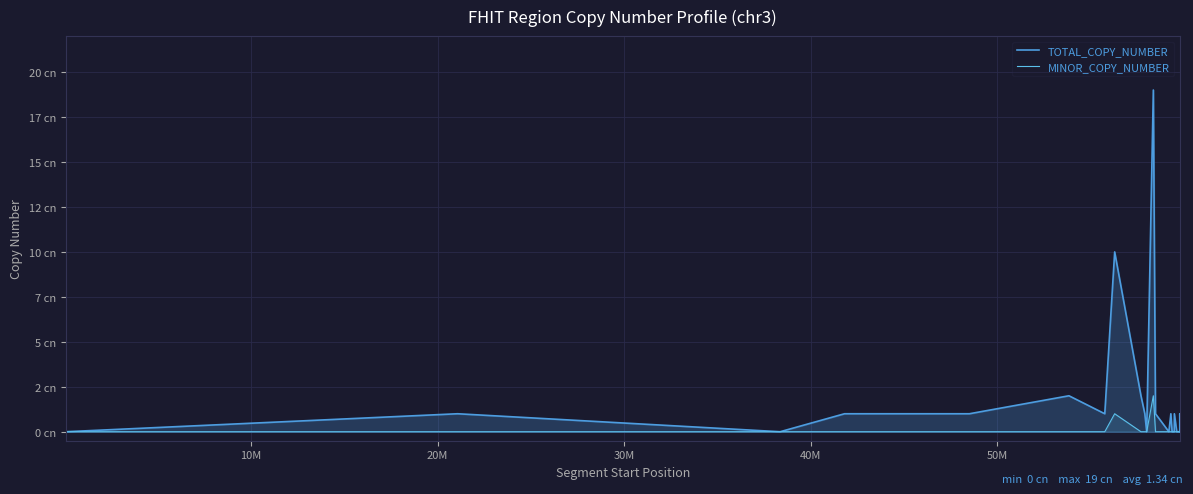

True or false: TOTAL_COPY_NUMBER and MINOR_COPY_NUMBER cross at least once.

False